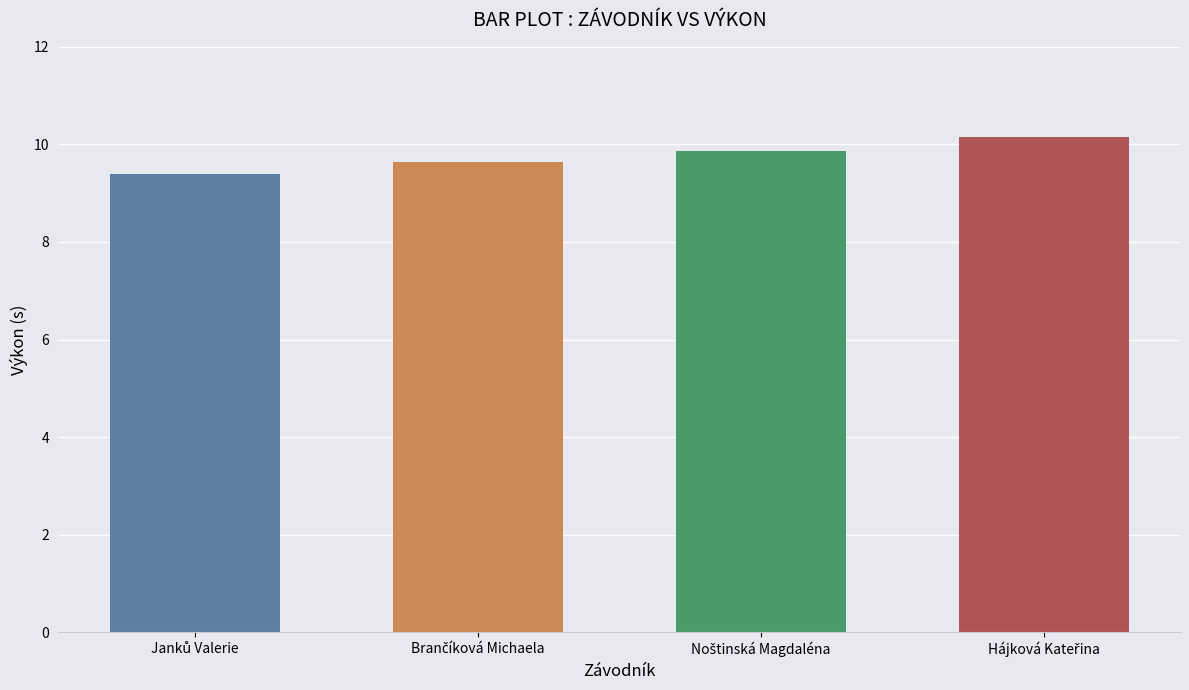

What is the average value?

9.8